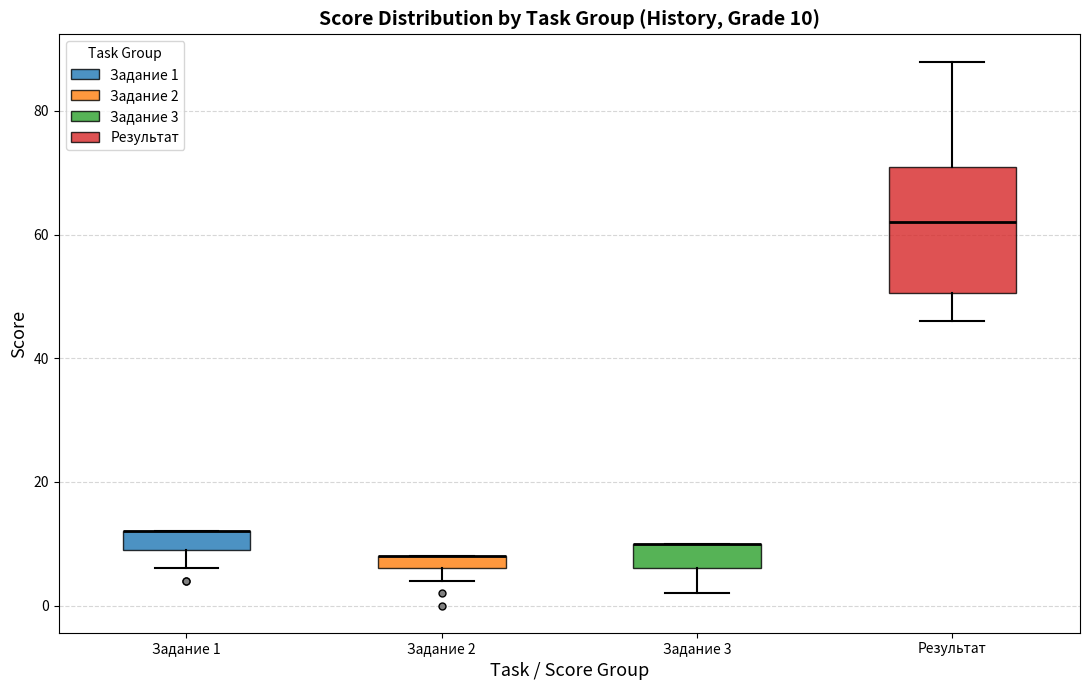

Which box is the tallest, from its lower edge to its upper edge?

Результат